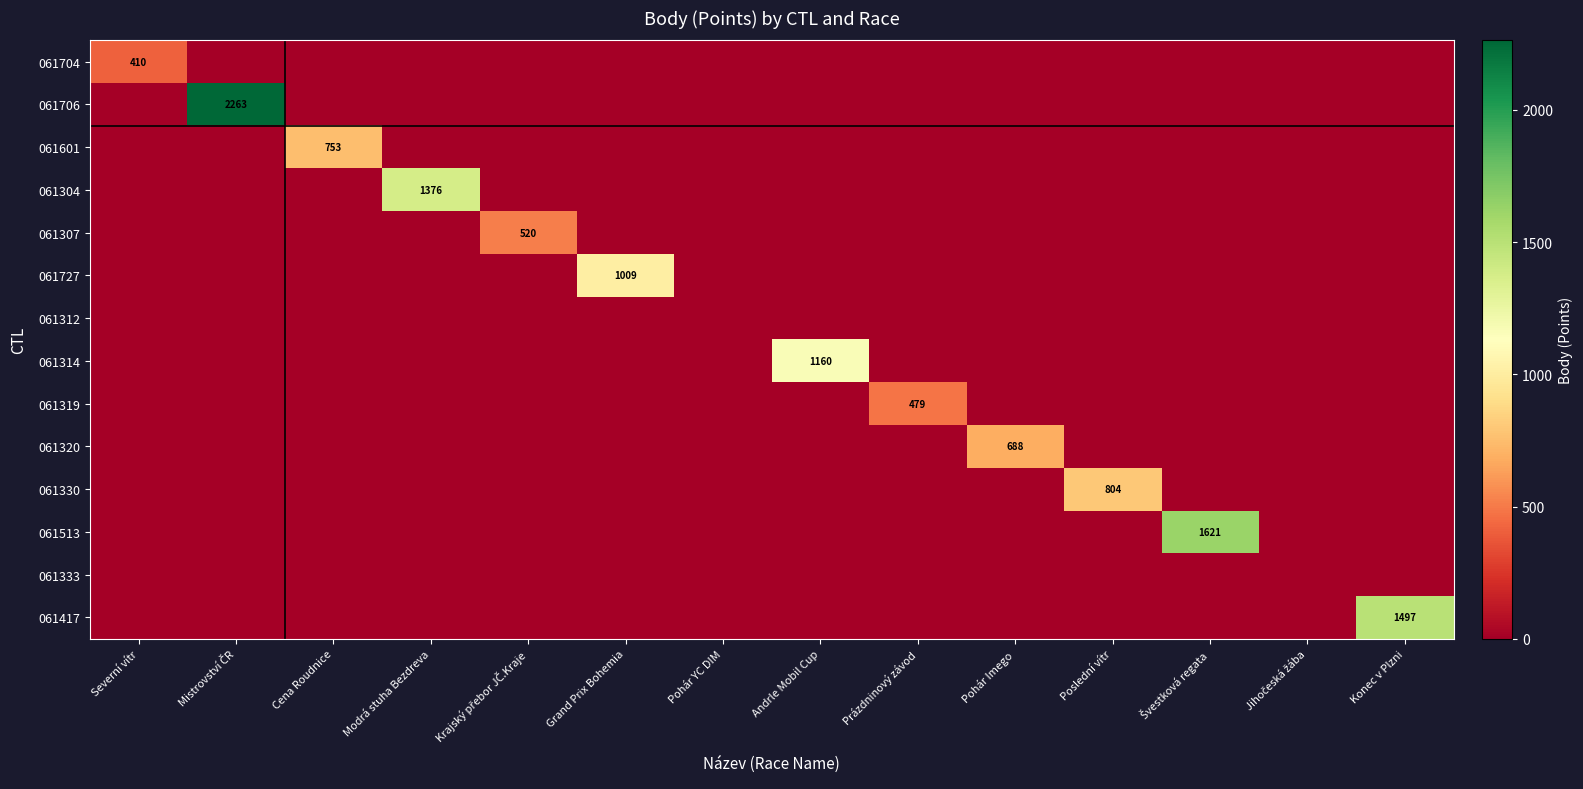

True or false: 061704 has a value of 410 at Severní vítr.

True